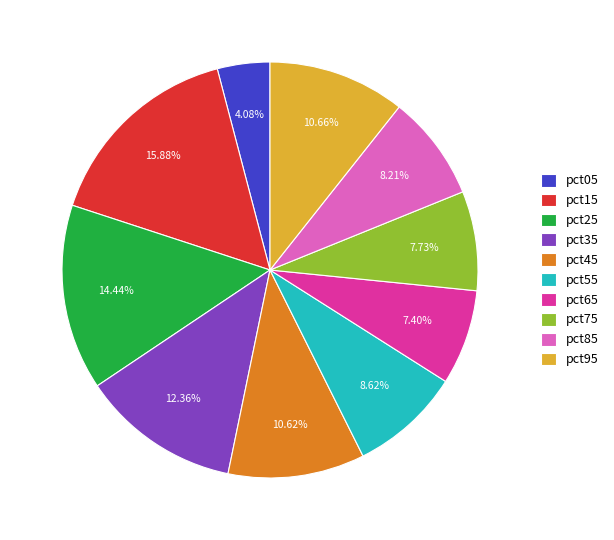

Does pct35 represent more than half of the total?

No